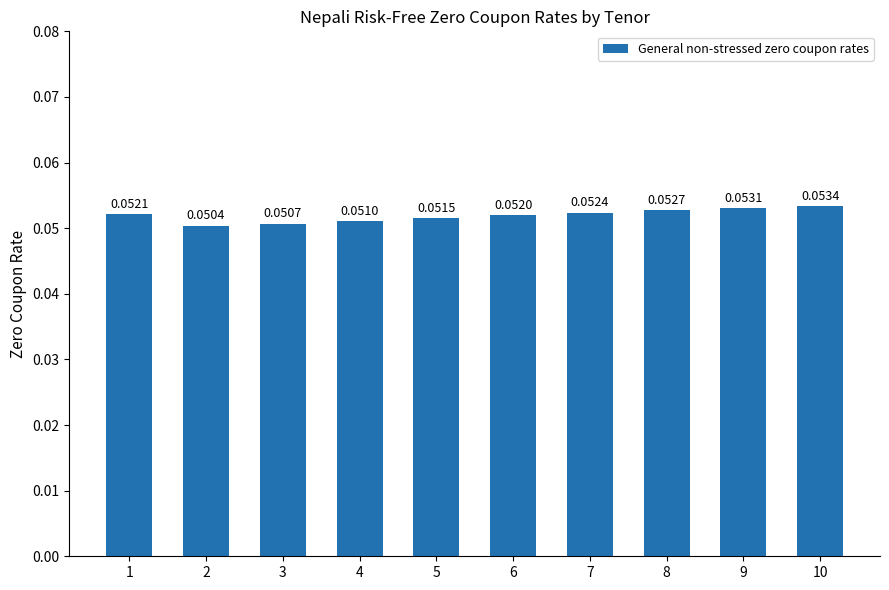

Which has a higher value, 9 or 10?

10